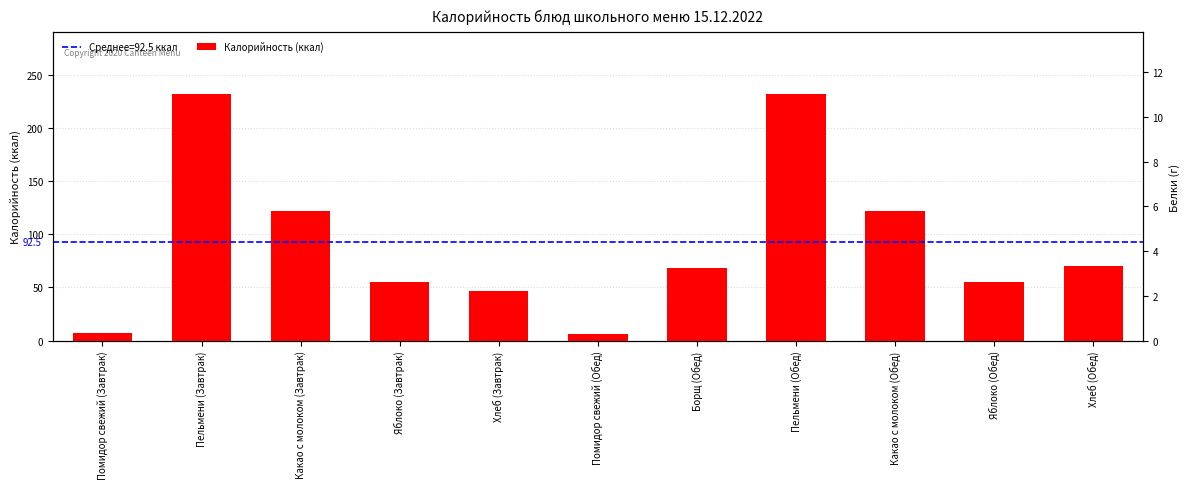

The value at Помидор свежий (Обед) is 2. True or false?

False